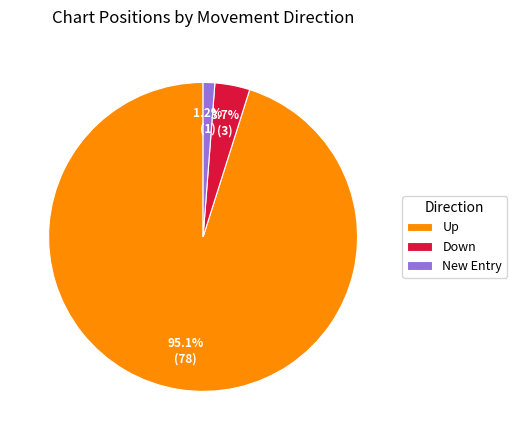

Rank the categories by value from lowest to highest.

New Entry, Down, Up